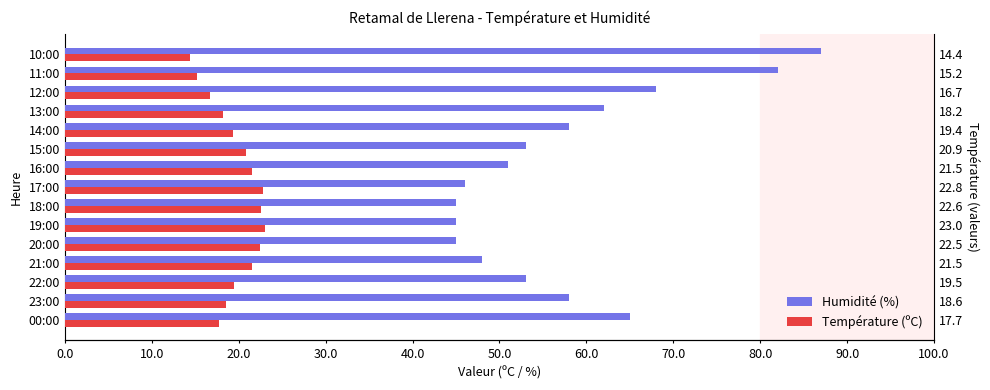

What is the difference between the second highest and second lowest values in the Humidité (%) series?

37.0